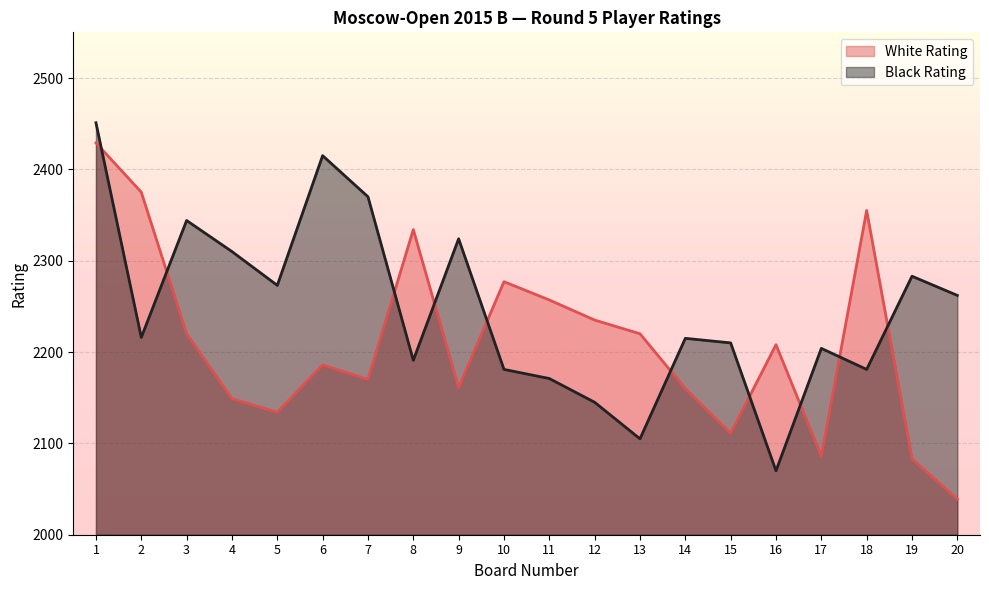

Where is the first local minimum for Black Rating?

2